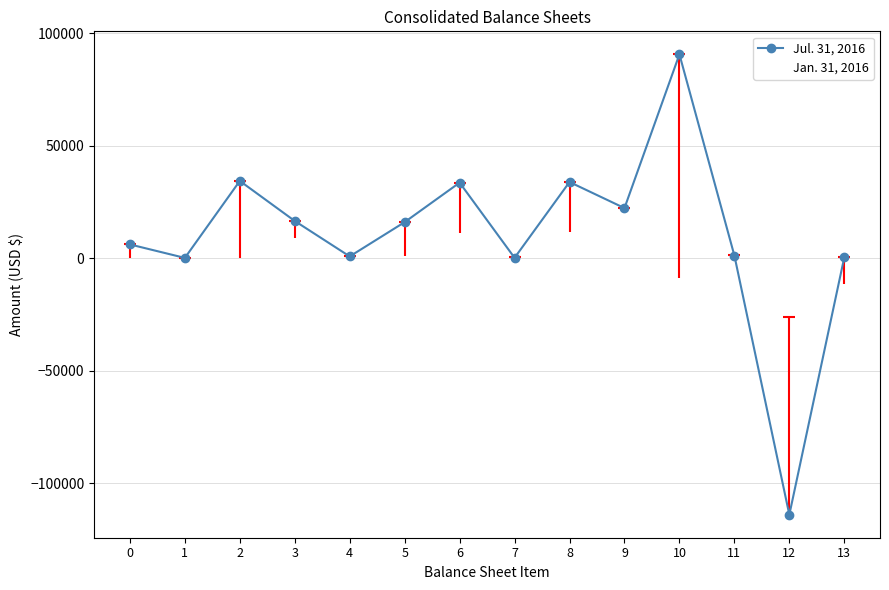

What are all the series names shown in the legend?

Jul. 31, 2016, Jan. 31, 2016